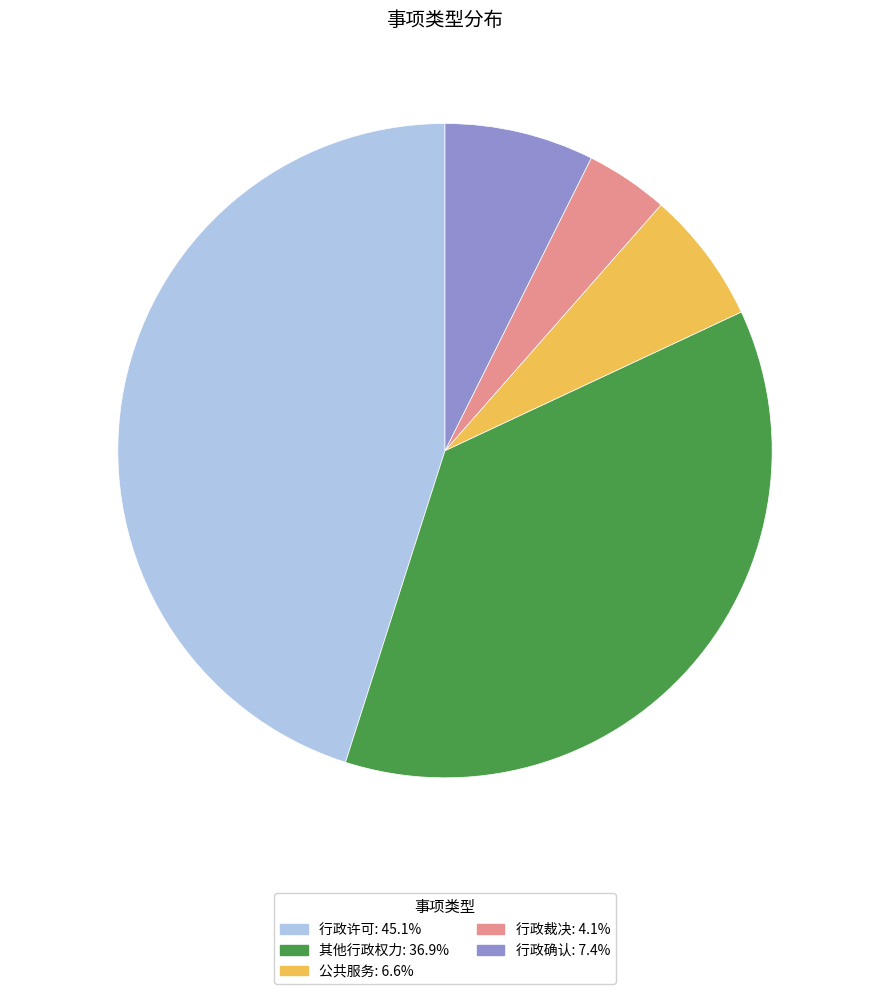

Is there a majority slice in this chart?

No